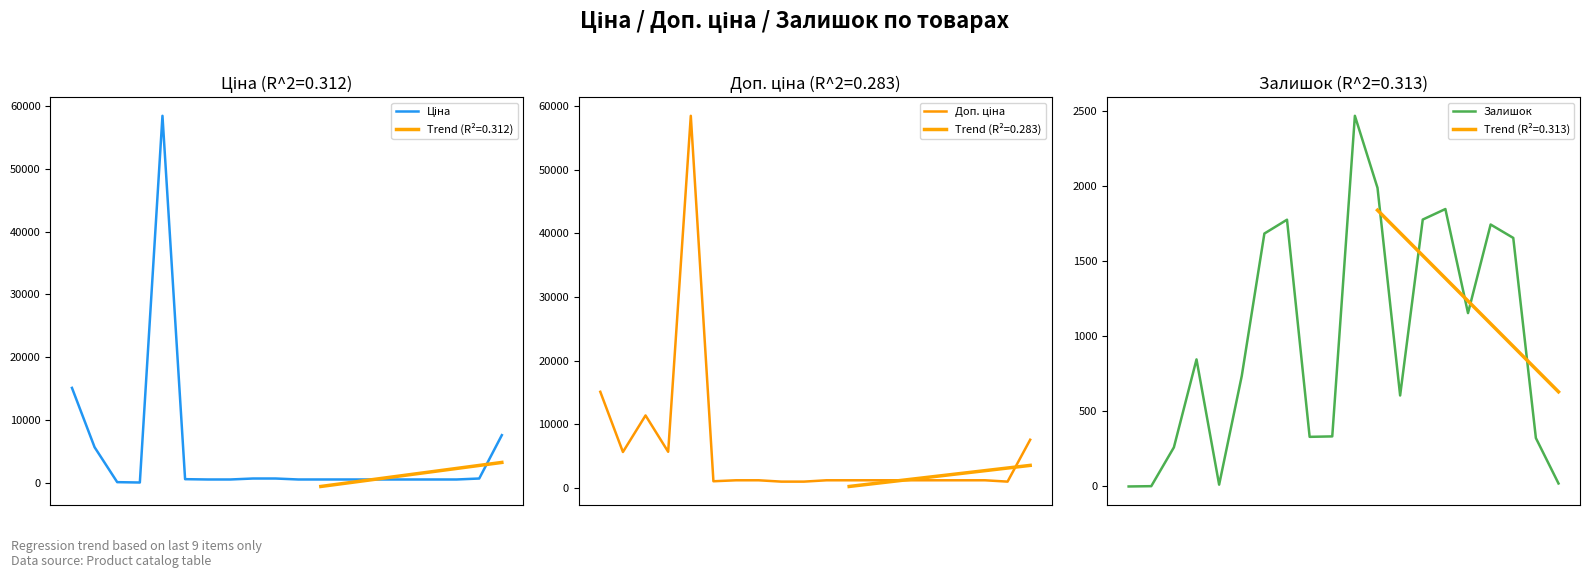

Is it true that Доп. ціна equals 24399.1 at 0?

False